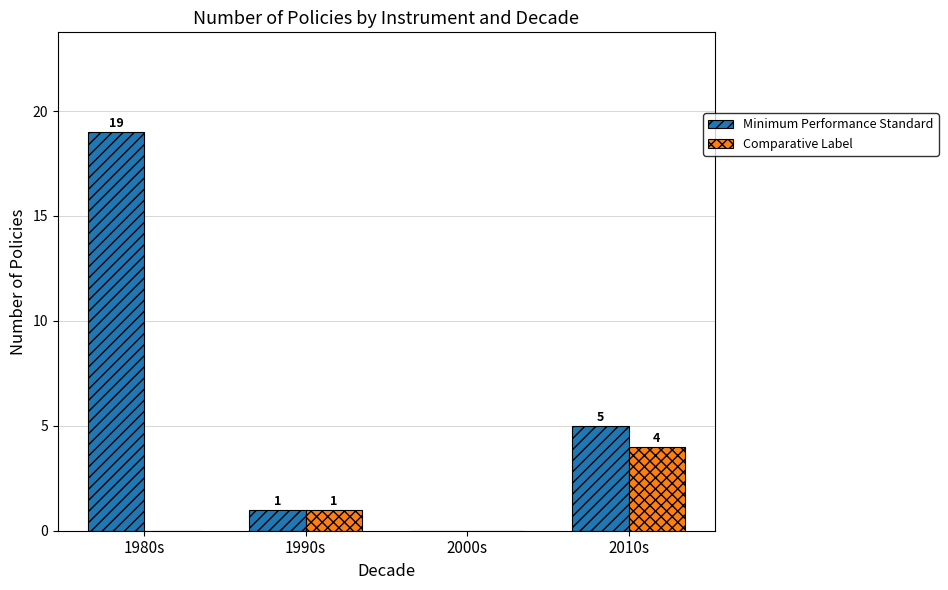

What is the total value across all series at 1980s?

19